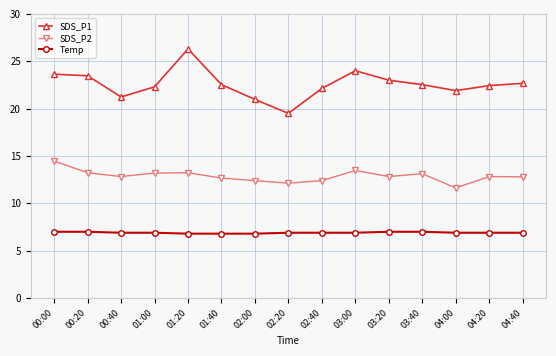

What is the label of the 11th point from the left?

03:20